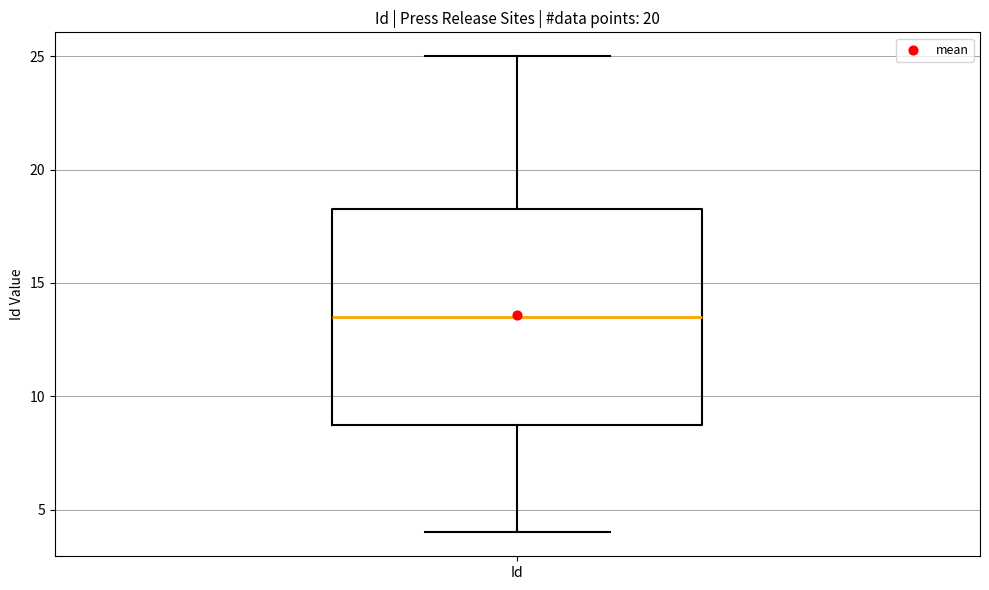

Read this box plot against the y-axis: the position of the median line, the range covered by the box, and the ends of both whiskers. The values are not printed on the chart, so give them approximately, as read against the axis.

median 13.5, box 9.0 to 18.5, whiskers 4.0 to 25.0